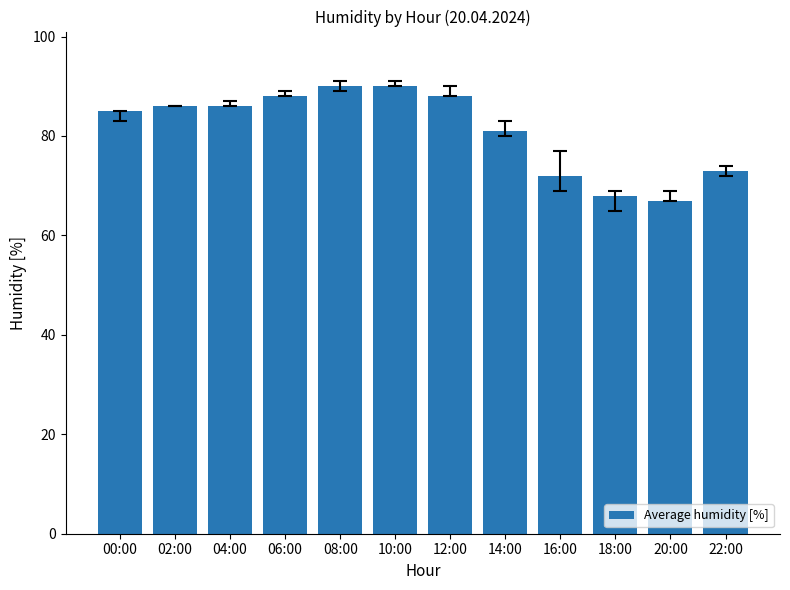

Reading right to left, extract all data points from this chart.

22:00=73	20:00=67	18:00=68	16:00=72	14:00=81	12:00=88	10:00=90	08:00=90	06:00=88	04:00=86	02:00=86	00:00=85